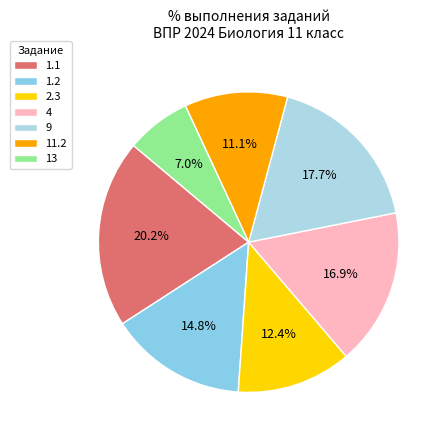

What percentage is NOT represented by 9?

82.3%